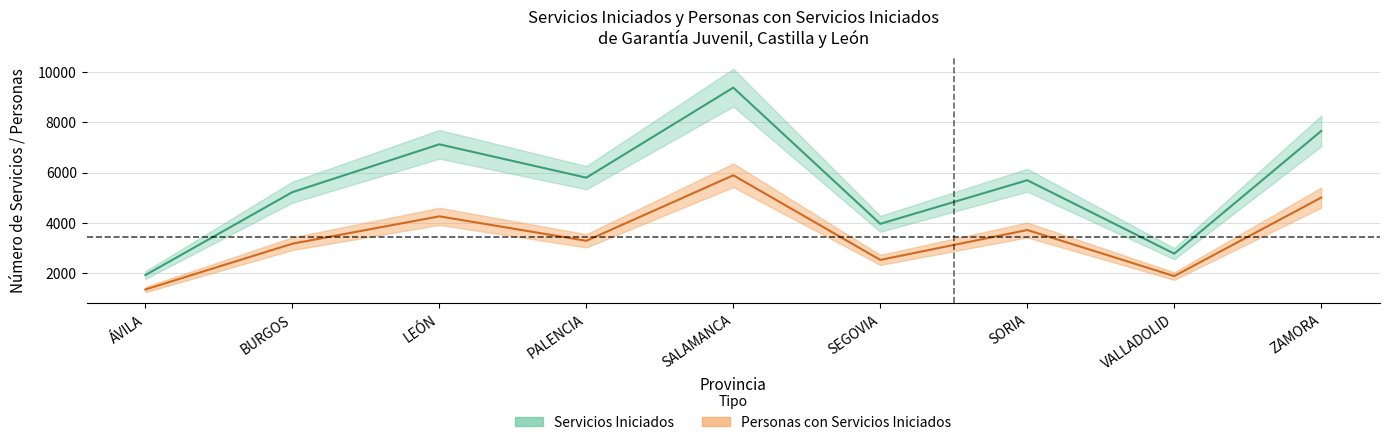

True or false: Personas con Servicios Iniciados and Servicios Iniciados intersect in this chart.

False